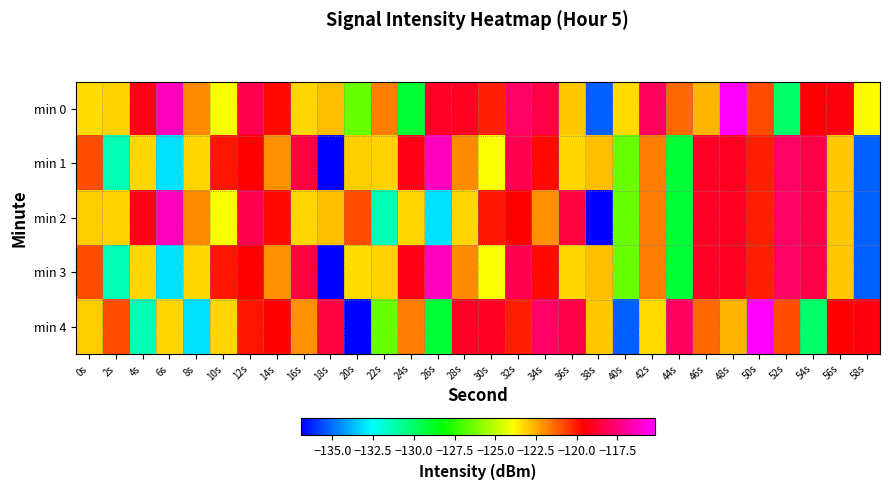

Which series has the widest spread of values?

min 4